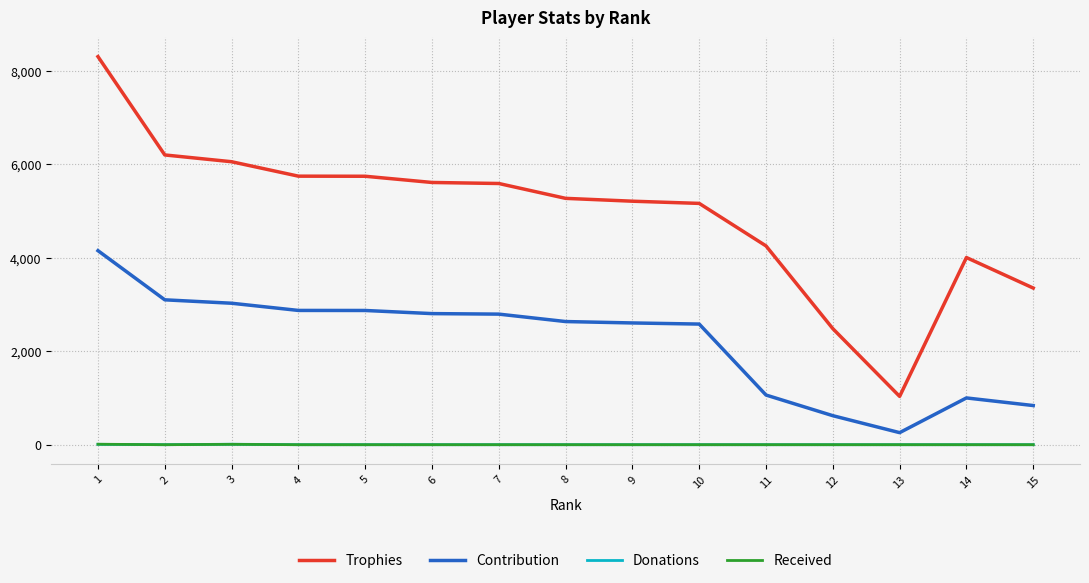

At which category is the sum across all series the highest?

1